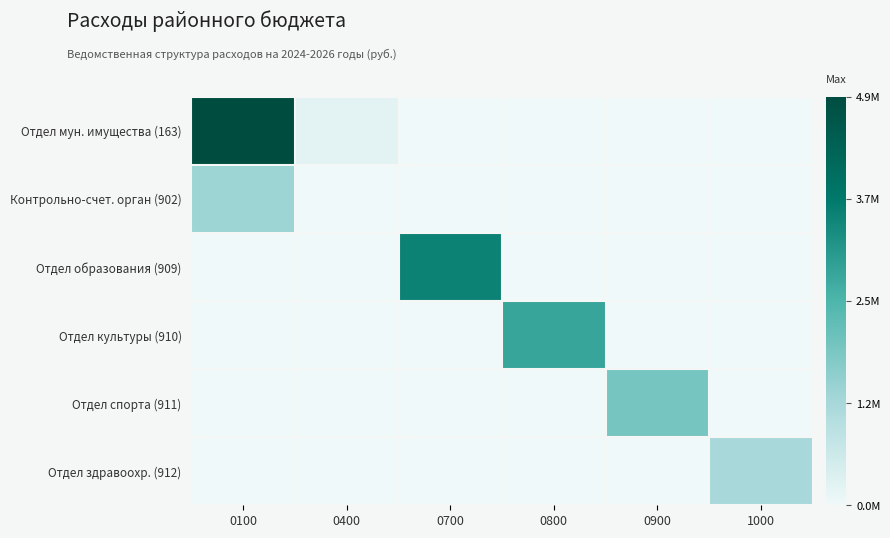

Which series changed the most between 0900 and 1000?

Отдел спорта (911)